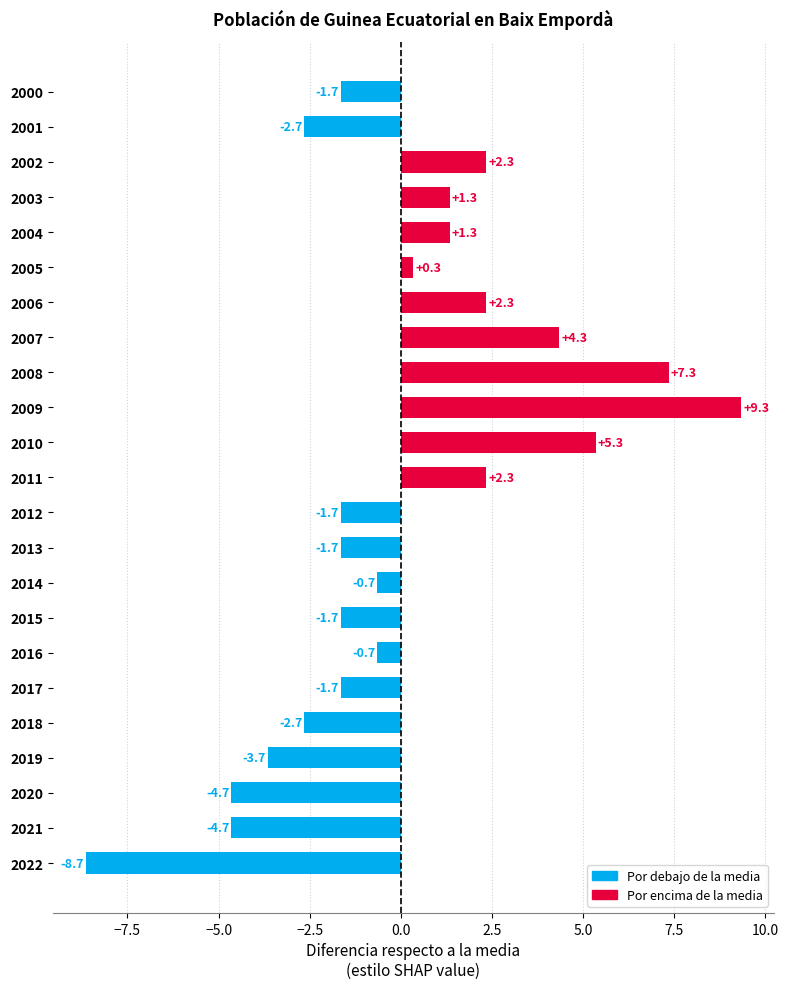

Are the bars grouped side by side (vs. stacked)?

No